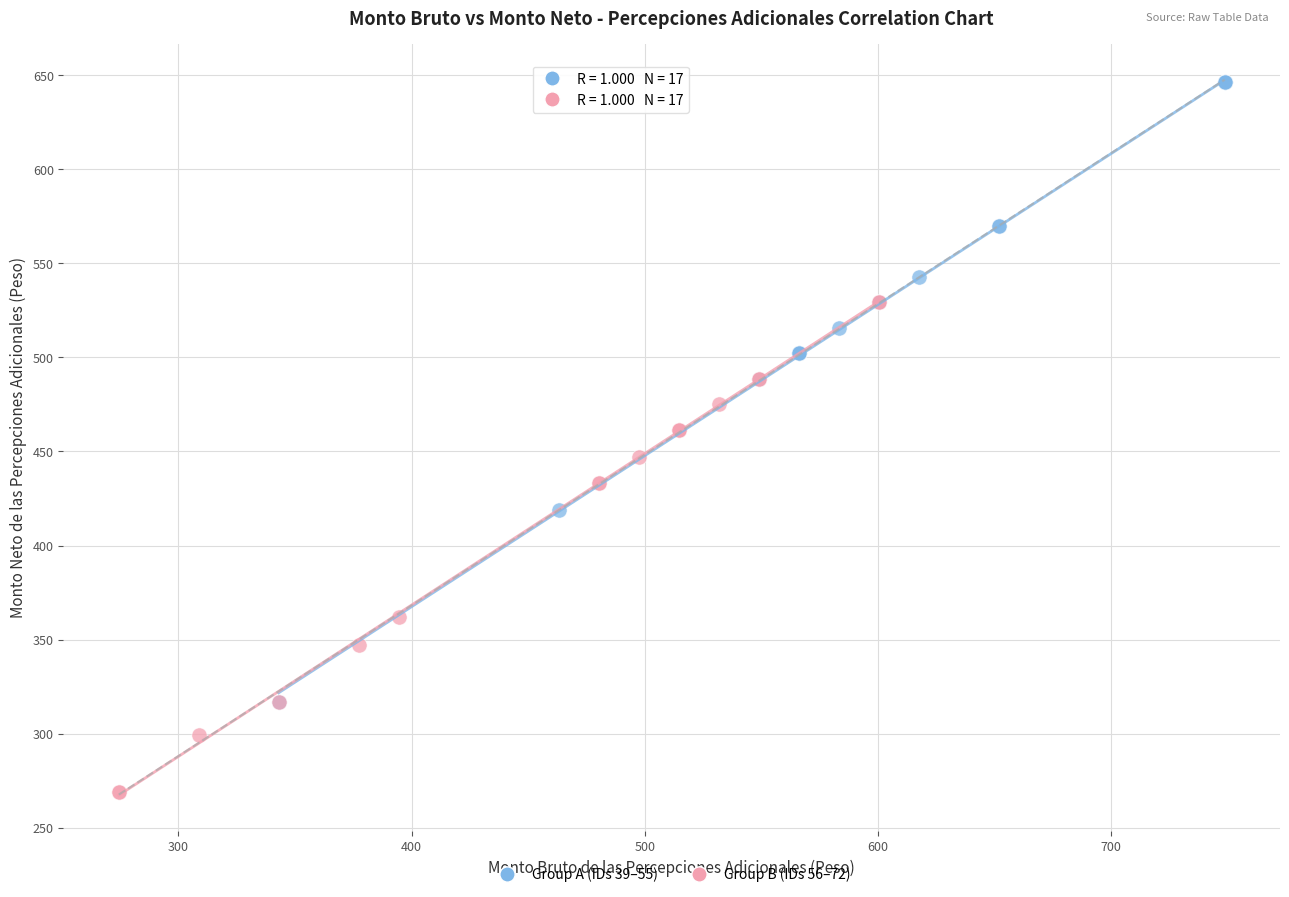

Which series contains the highest Y value?

Group A (IDs 39–55)